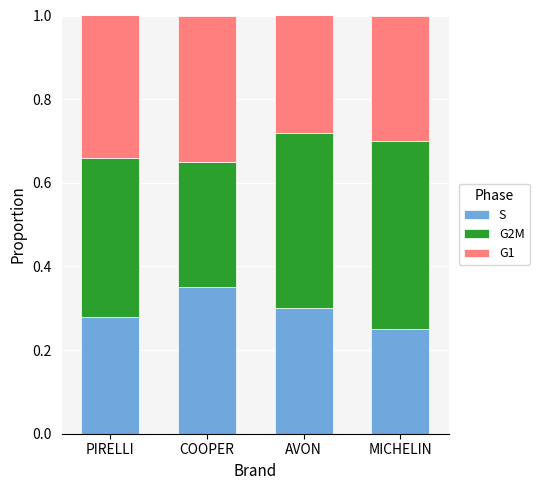

What is the total value across all series at COOPER?

1.0